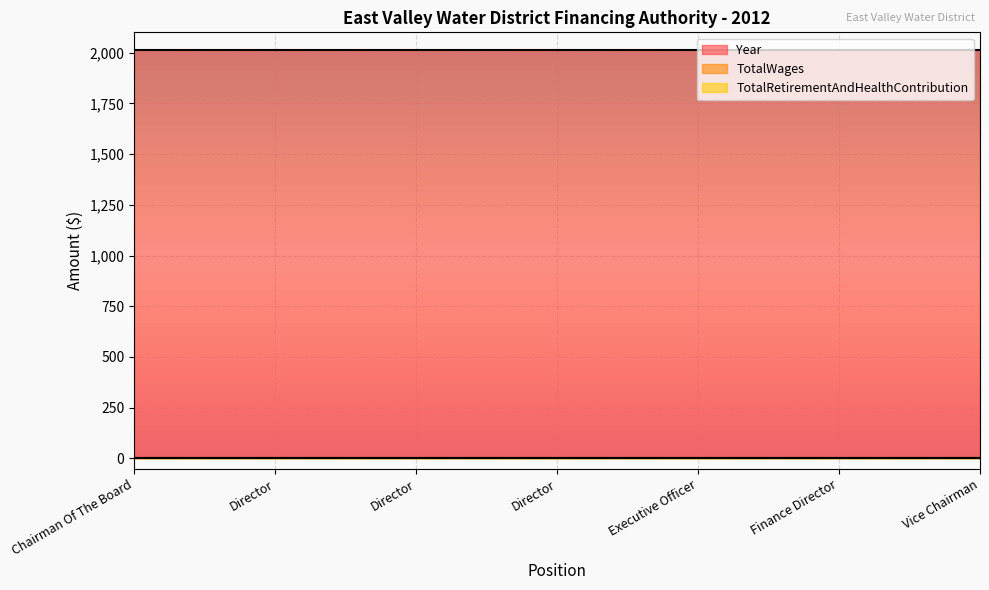

Does the chart display data point markers on the line(s)?

No